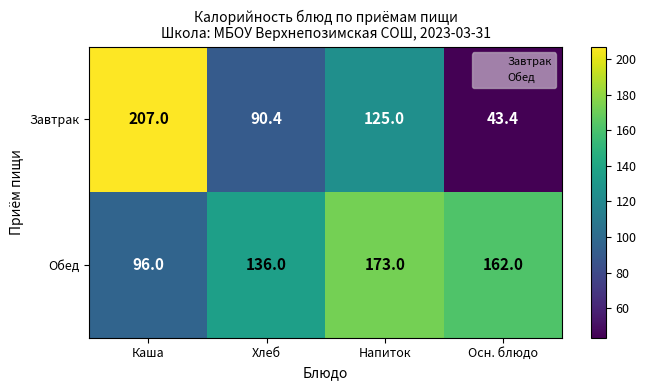

At how many categories does at least one series exceed 180?

1